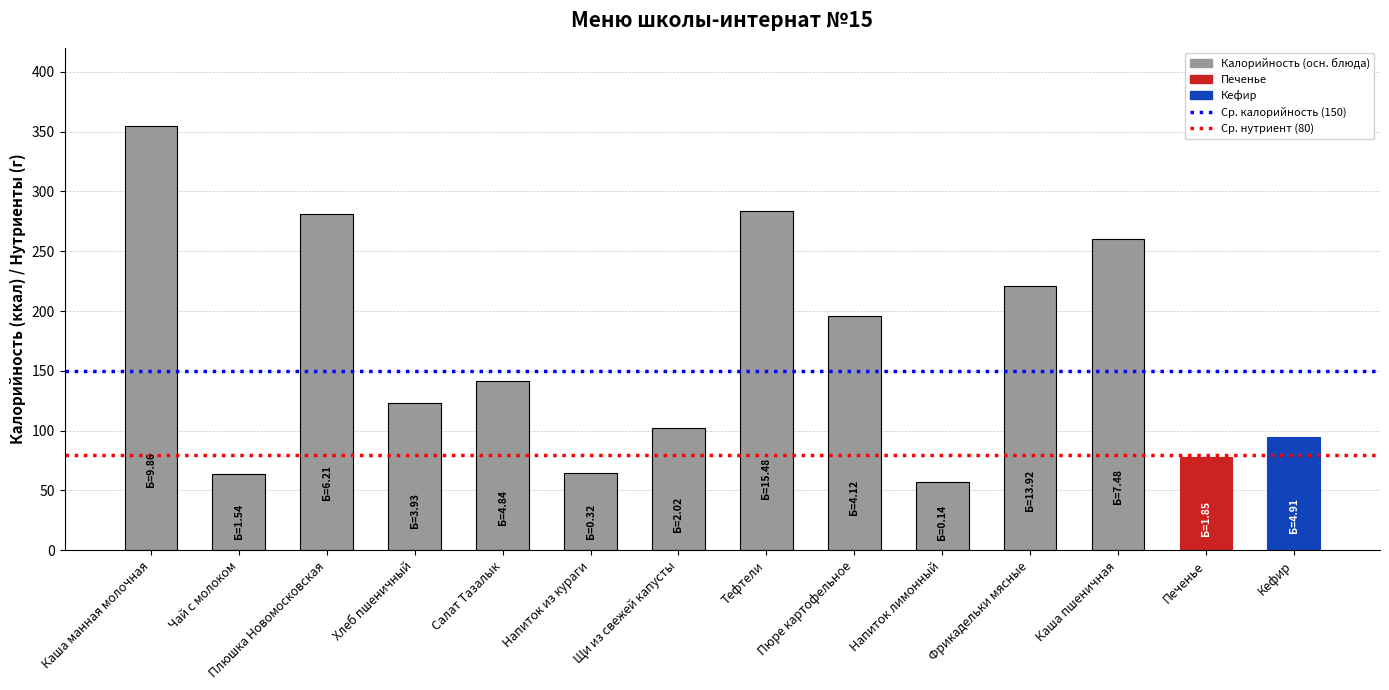

What is the difference between the maximum and second lowest values?

291.0